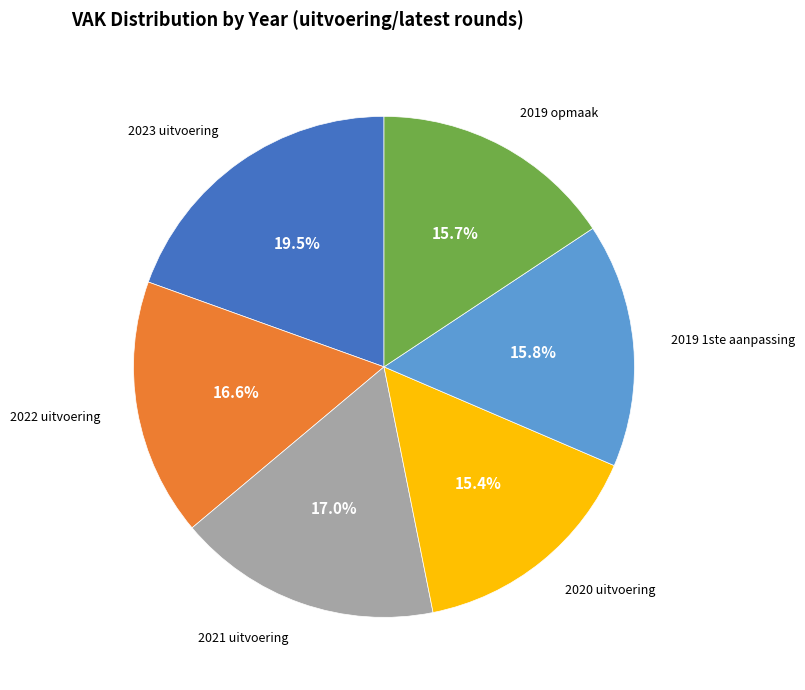

Does any single category account for the majority?

No